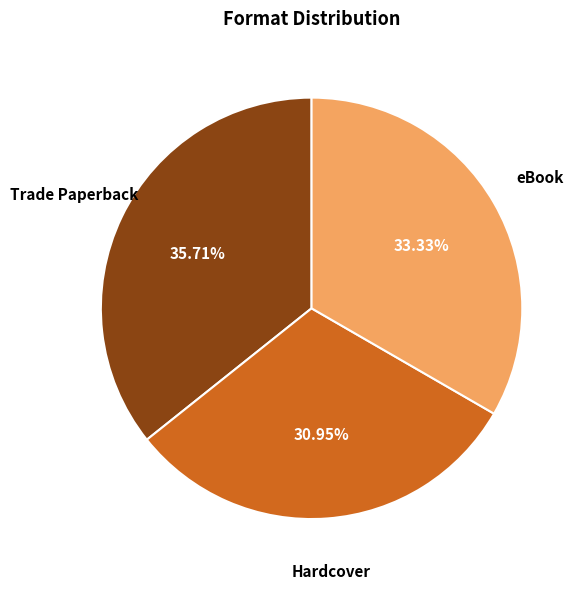

Approximately how many times larger is the value at Hardcover compared to Trade Paperback?

0.9